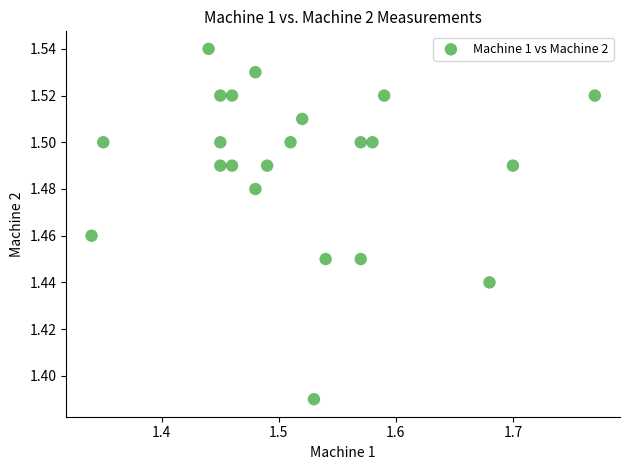

What is the range of X values (max minus min)?

0.4